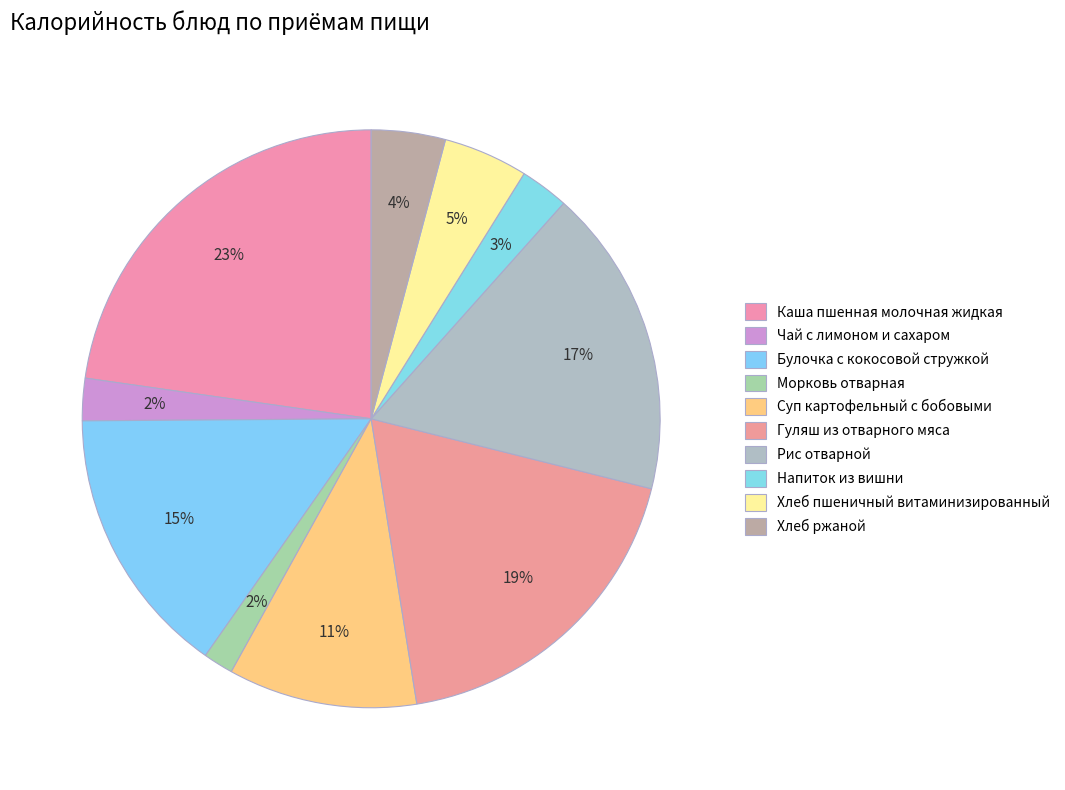

How many slices are in this pie chart?

10